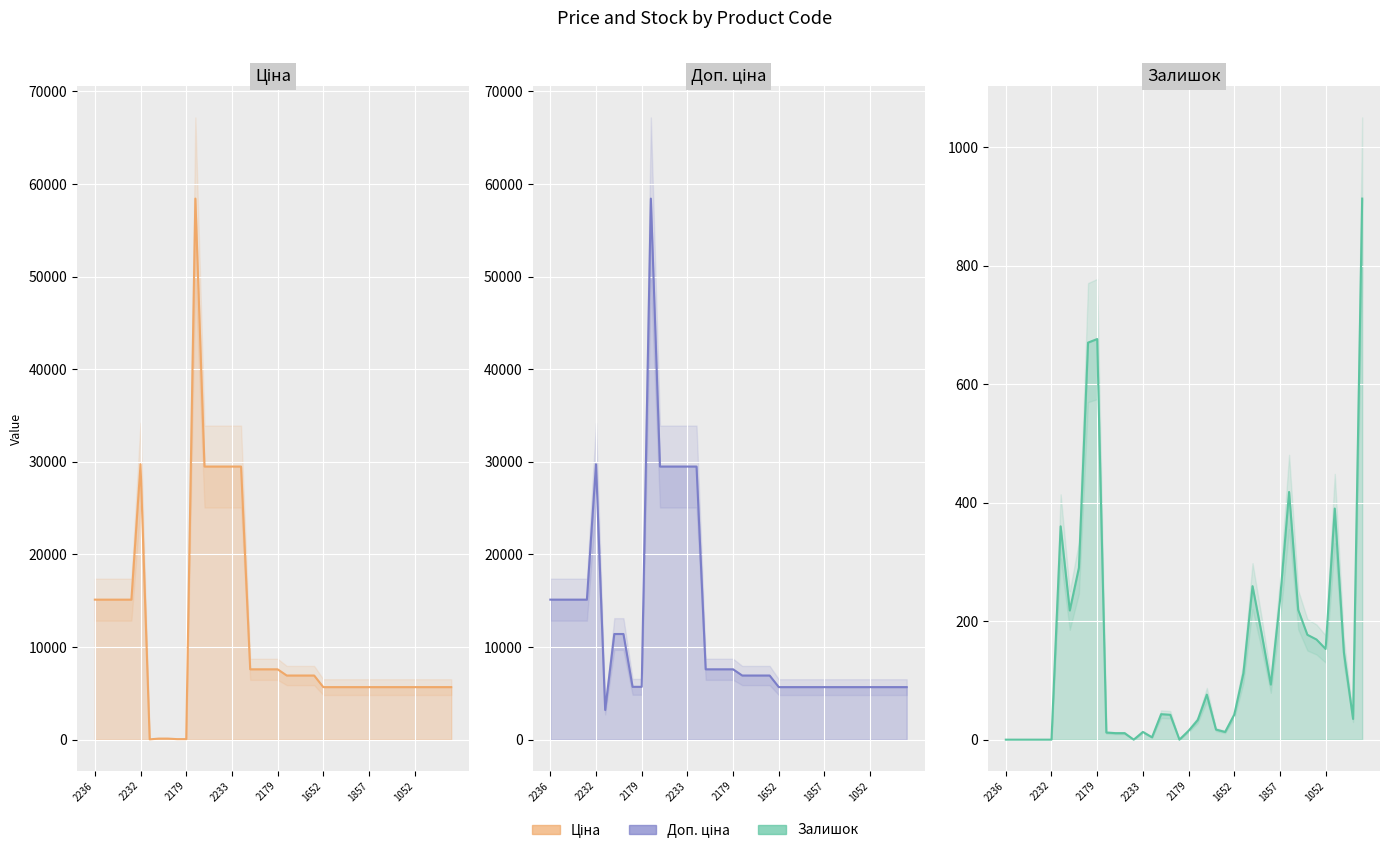

List the series in order of their peak value, highest first.

Ціна, Доп. ціна, Залишок